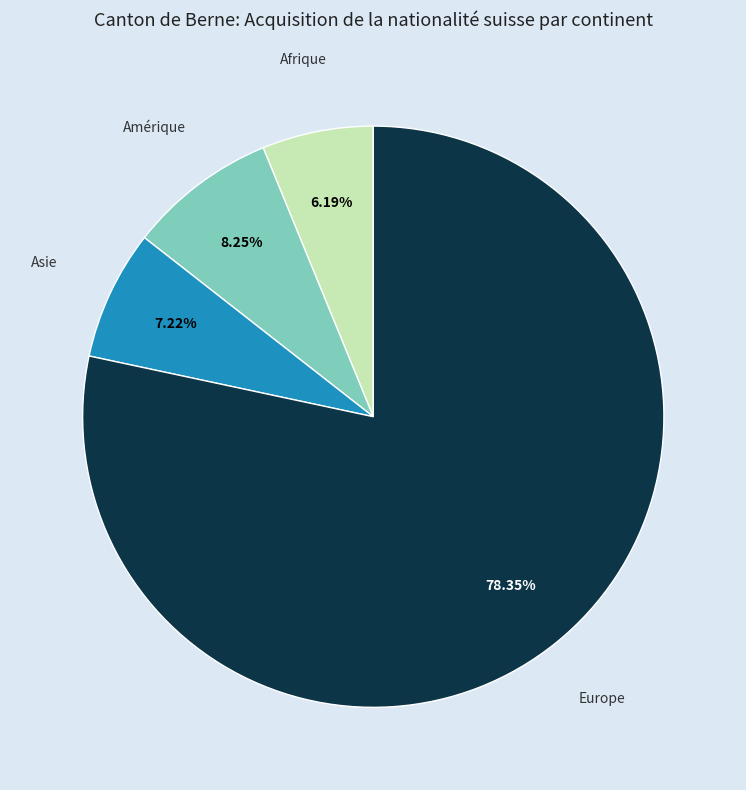

To the nearest percent, what is the combined percentage of Afrique and Amérique?

14%